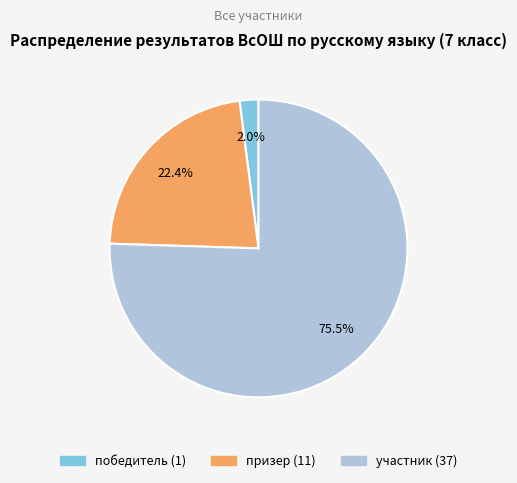

The призер slice represents 22% of the pie. True or false?

True